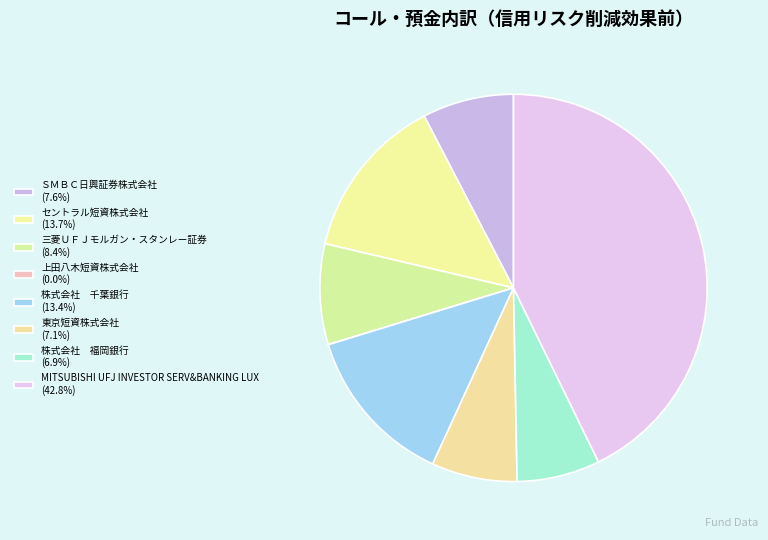

The 東京短資株式会社 slice represents 13% of the pie. True or false?

False